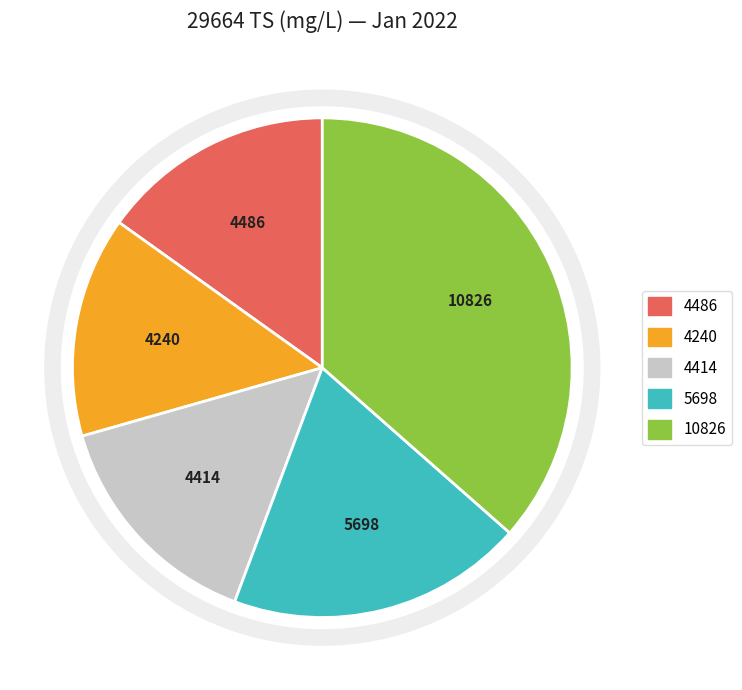

Does any single category account for the majority?

No